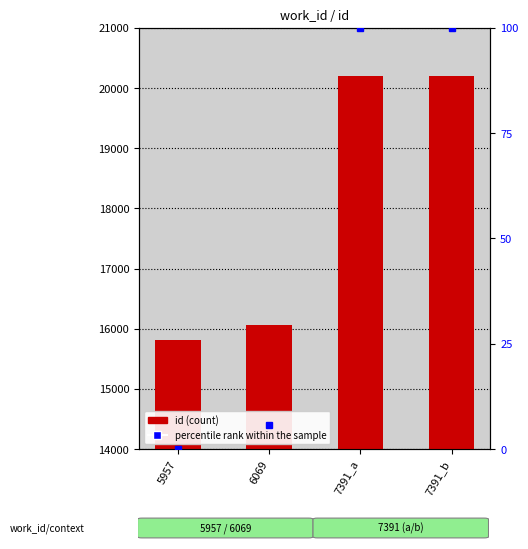

What is the approximate value of id at 7391_a?

20198.0